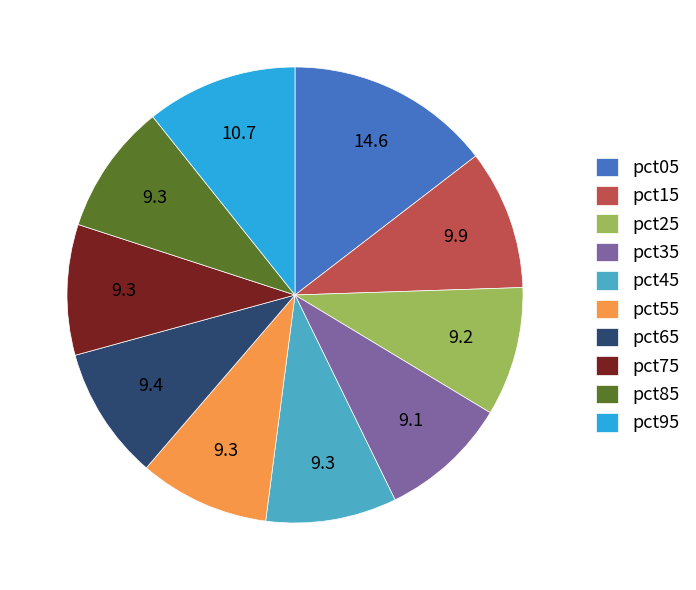

Do pct15 and pct85 together represent more than half of the pie?

No